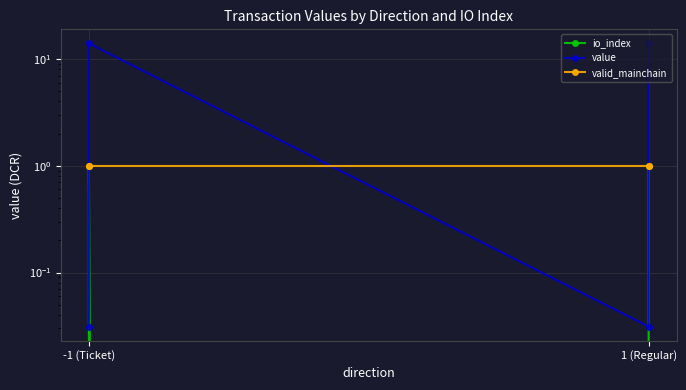

True or false: value and io_index intersect in this chart.

False